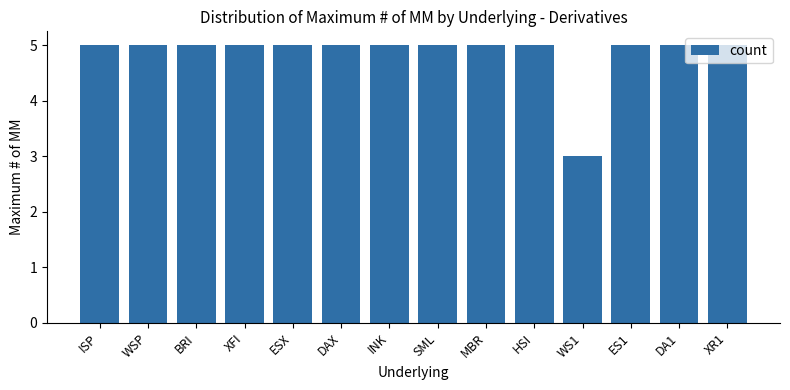

What value does the data have at ES1?

5